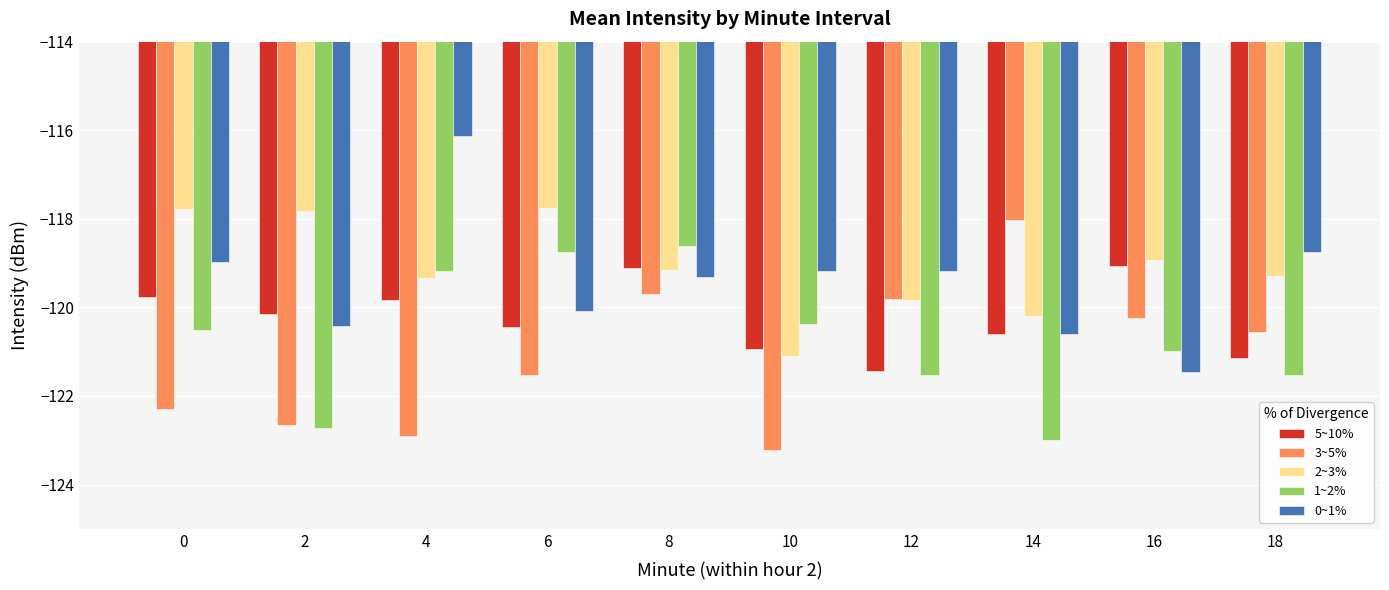

At which label is 1~2% closest to -120?

10